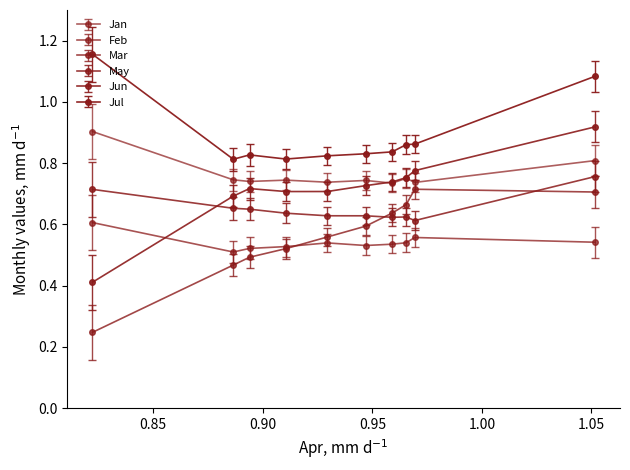

How many distinct data groups are displayed?

6